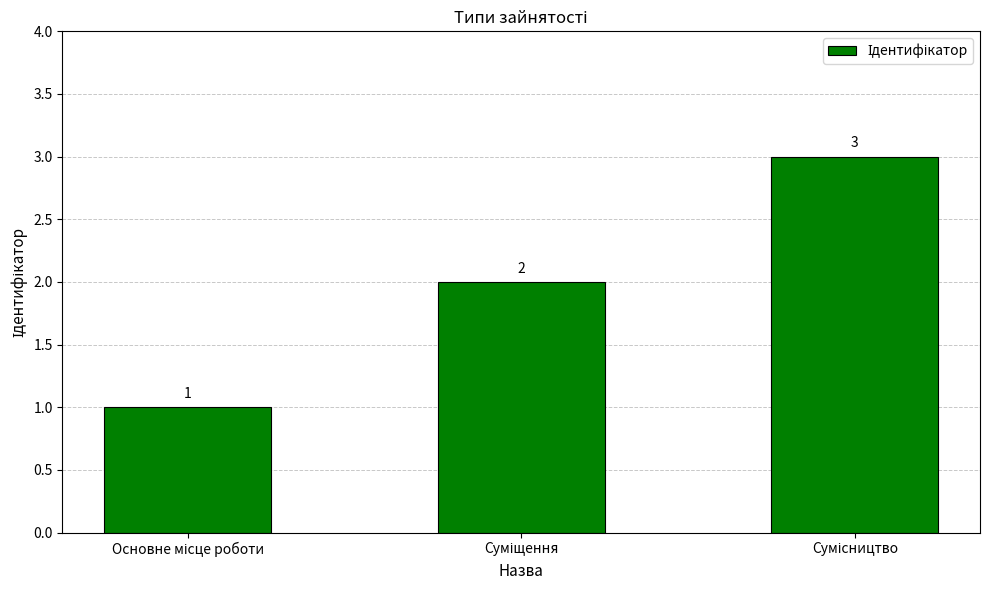

What is the smallest value displayed?

1